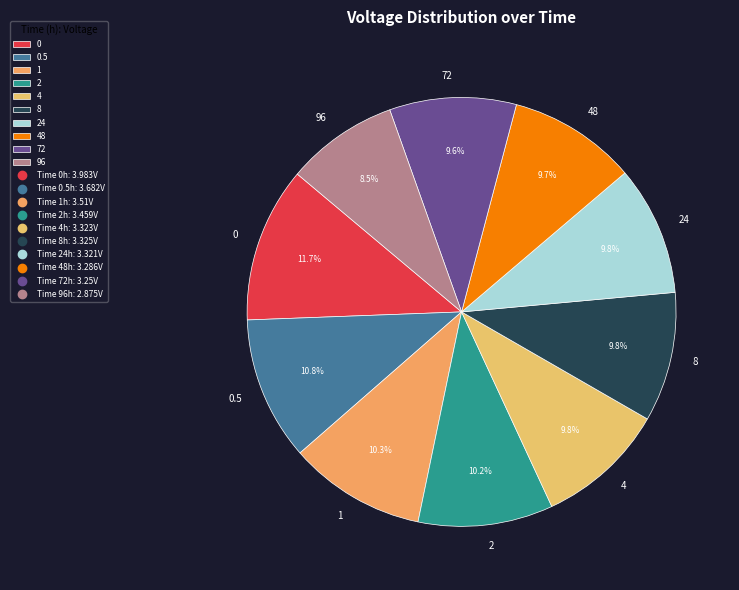

What is the ratio of the value at 48 to the value at 8?

1.0